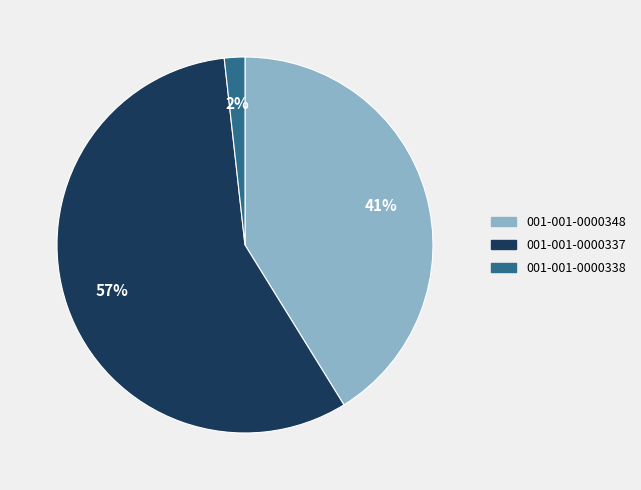

What is the ratio of the value at 001-001-0000348 to the value at 001-001-0000337?

0.7